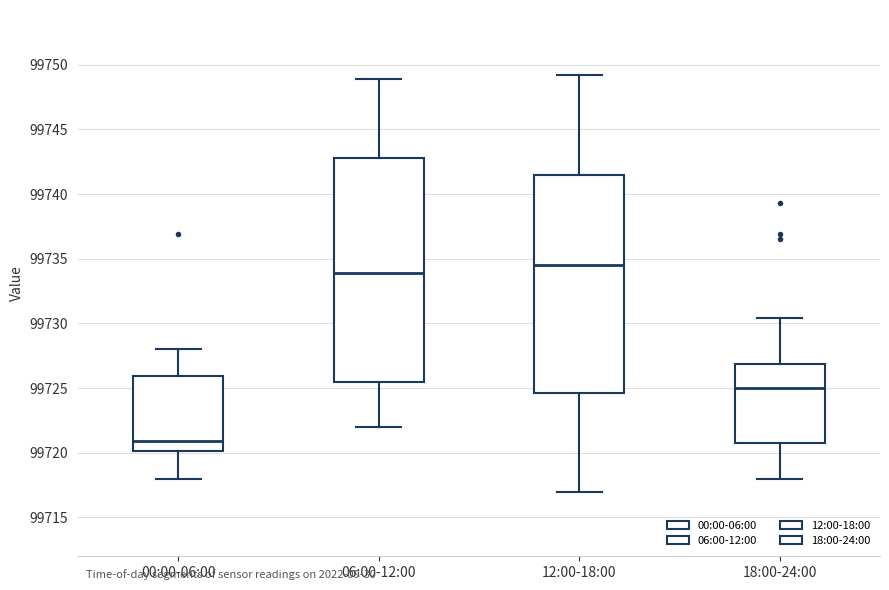

Which box has the highest median line?

12:00-18:00